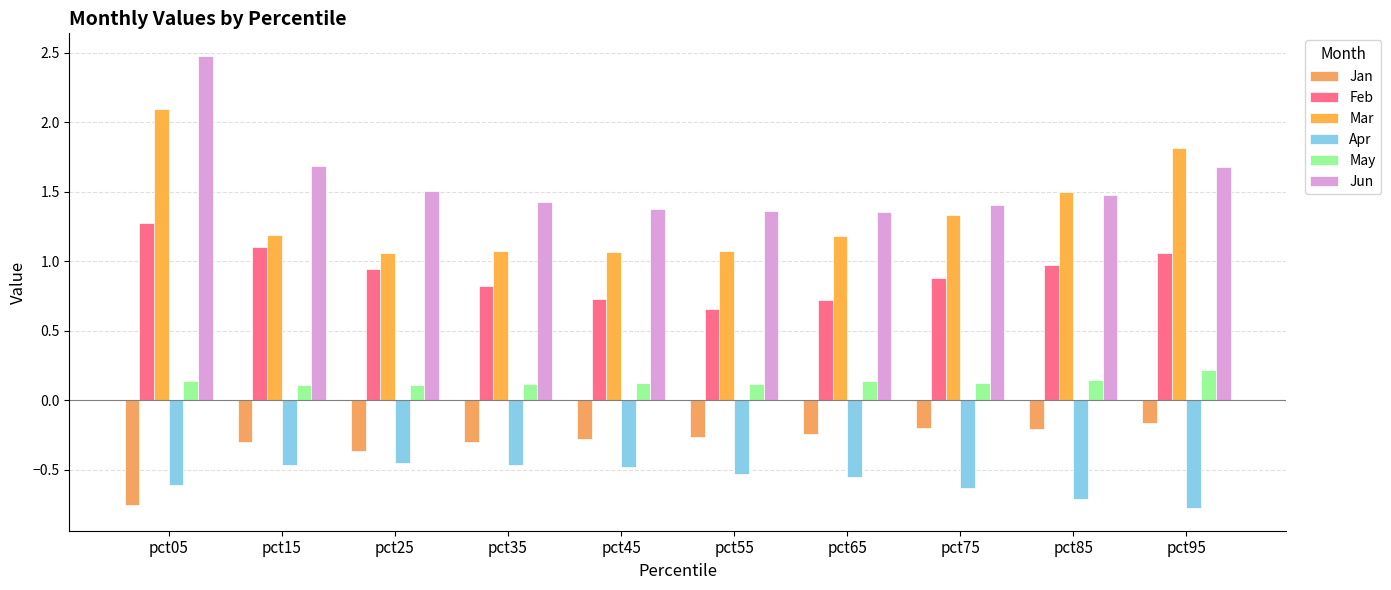

How many bars are there in each group?

6